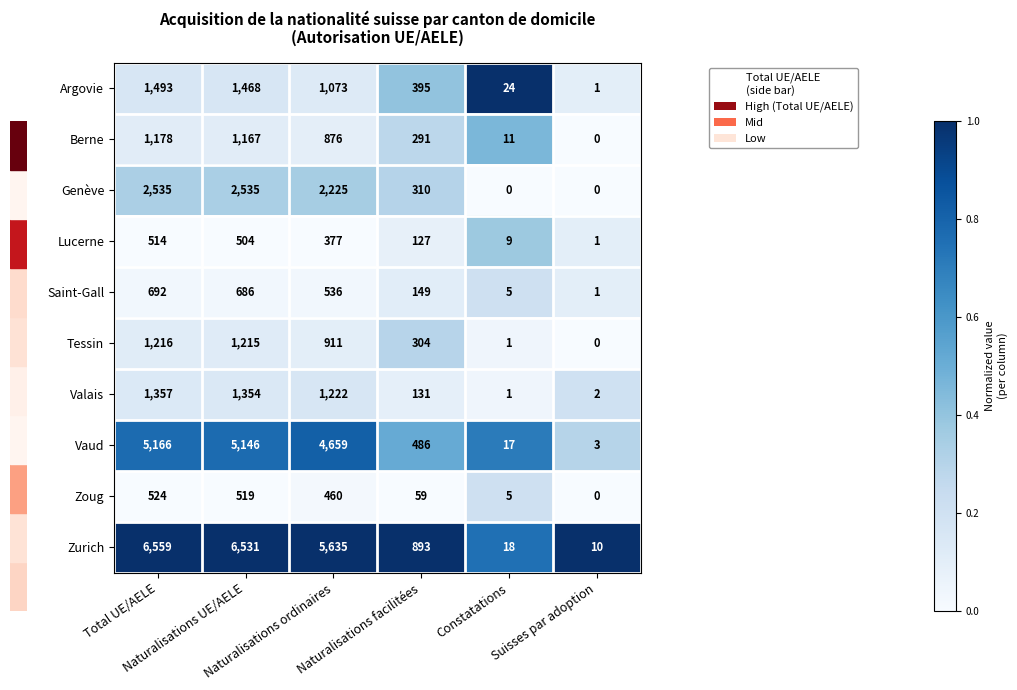

Between Naturalisations ordinaires and Constatations, which series saw the biggest shift?

Zurich